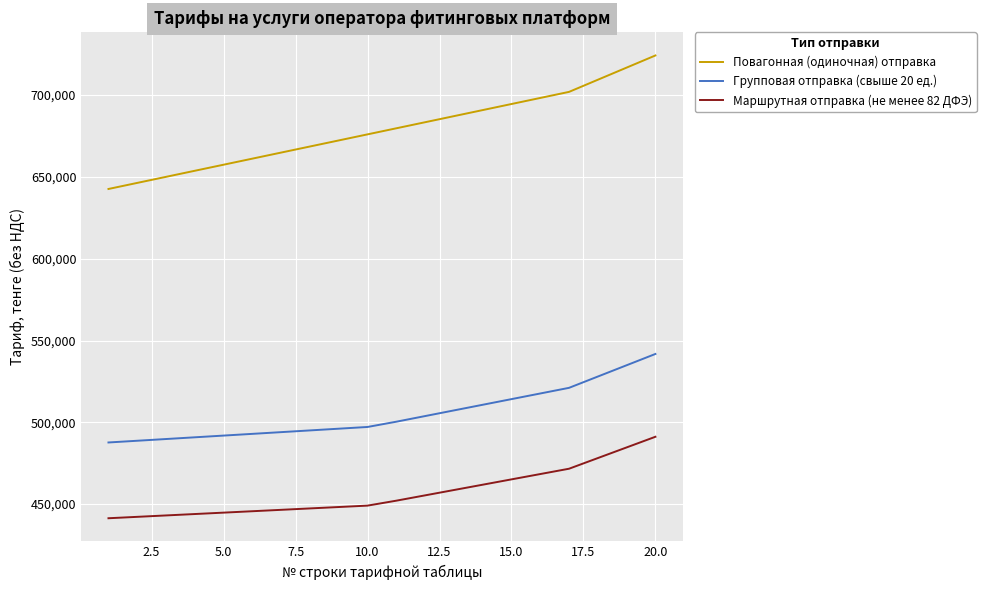

What is the difference between the maximum and minimum values in the Повагонная (одиночная) отправка series?

81596